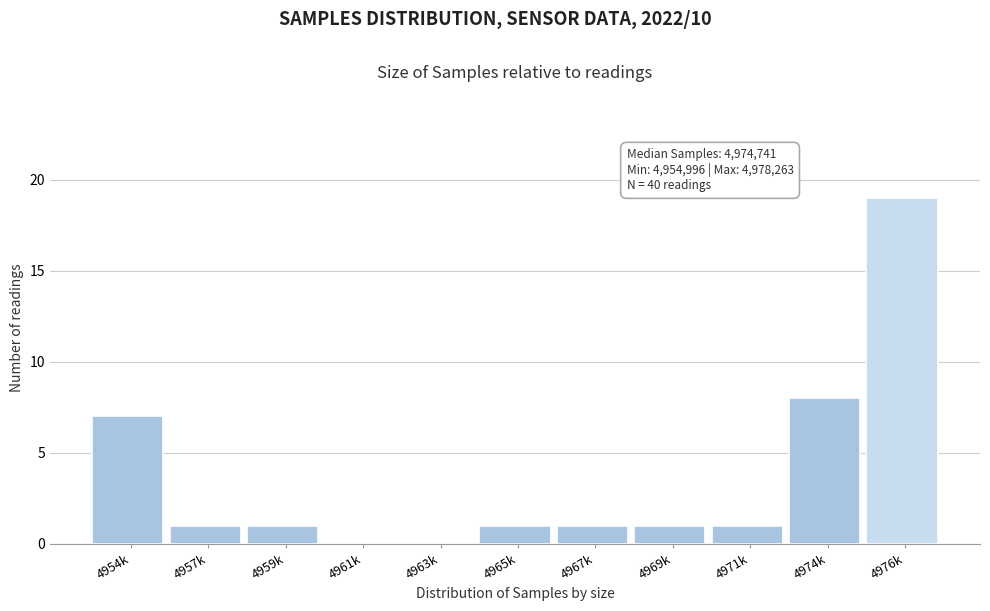

What is the maximum value shown in the chart?

19